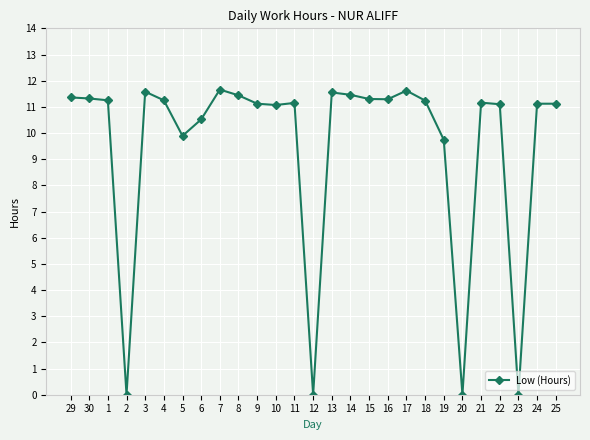

What is the difference between the maximum and minimum values?

11.7